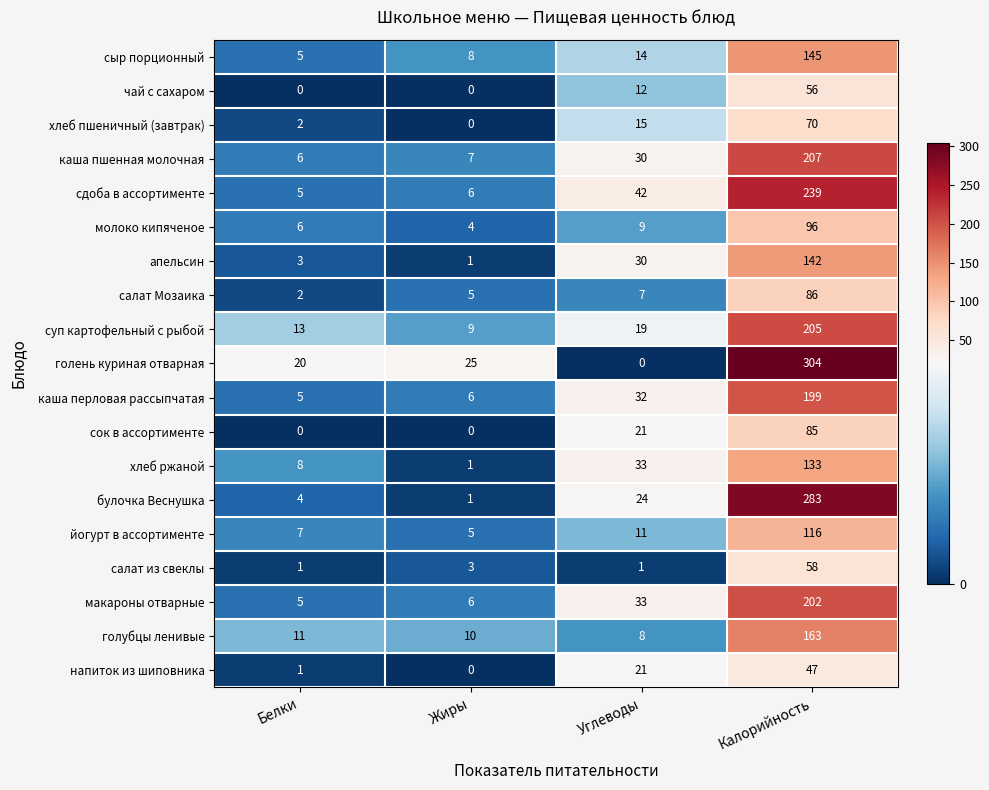

What is the difference between the highest and lowest values at Белки?

20